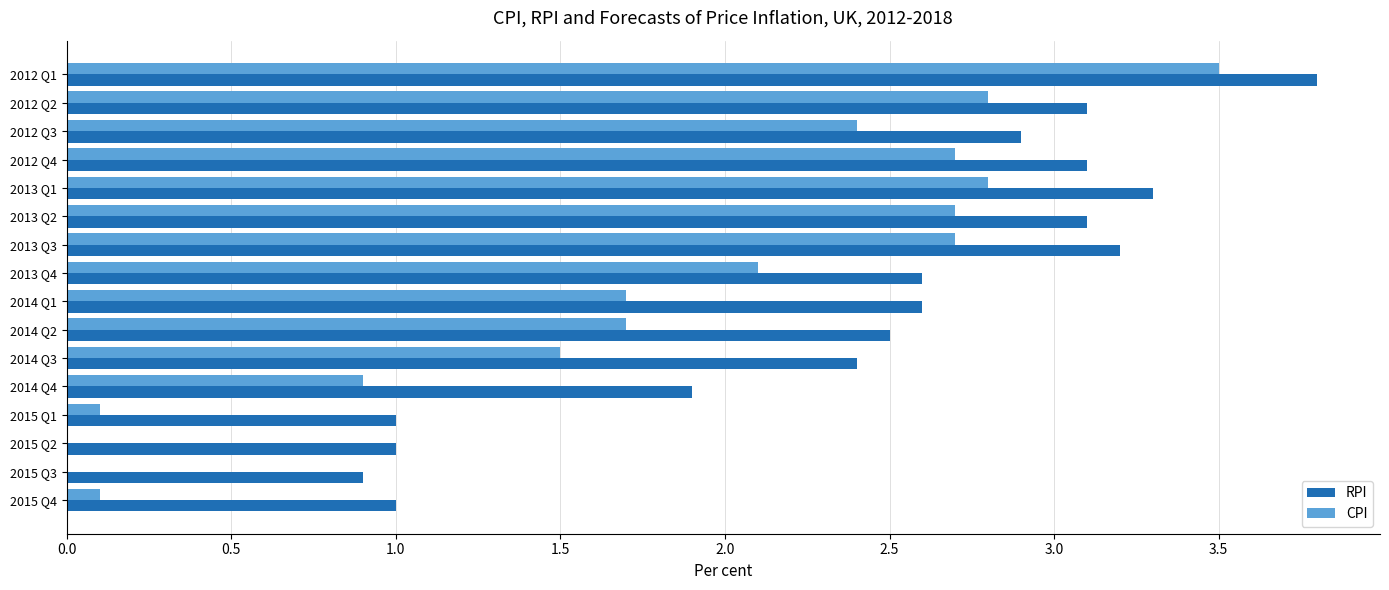

What is the sum of all RPI values?

38.4